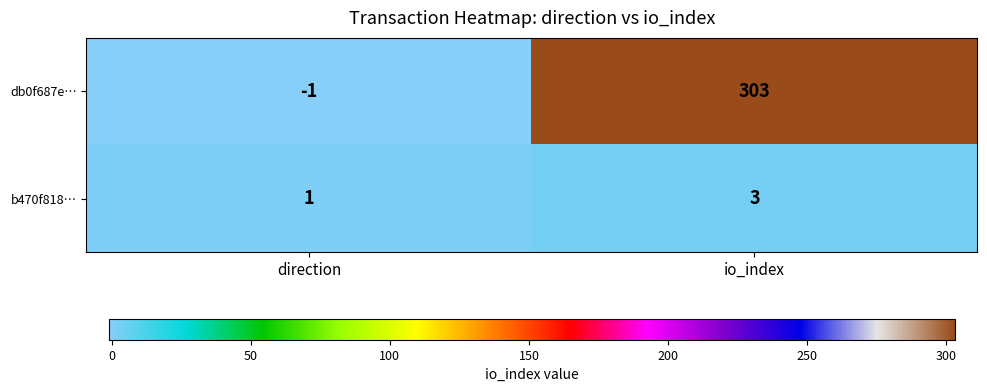

Where is b470f818… nearest to the value 2?

direction